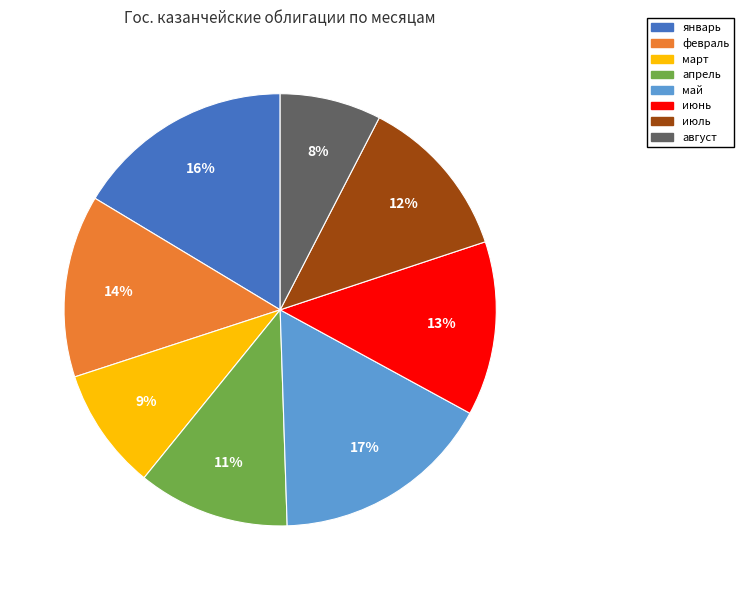

Does any single category account for the majority?

No